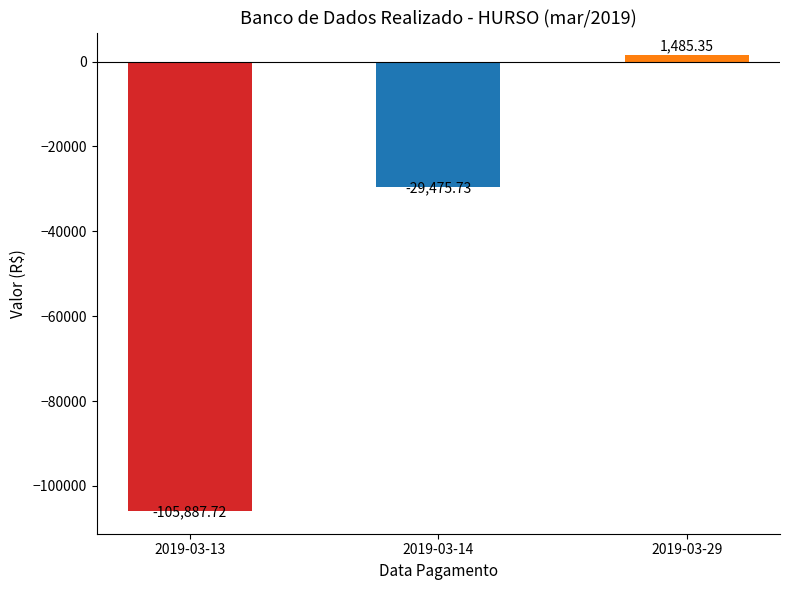

List the labels in order of value, smallest first.

2019-03-13, 2019-03-14, 2019-03-29